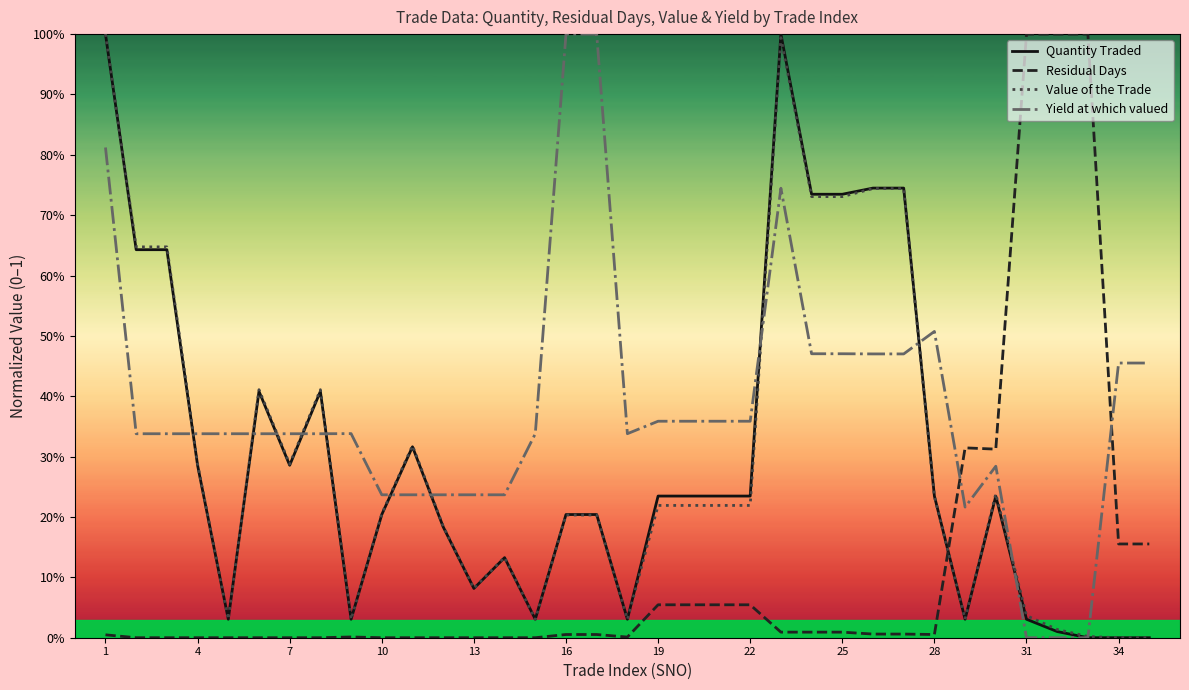

True or false: Residual Days and Yield at which valued intersect in this chart.

True